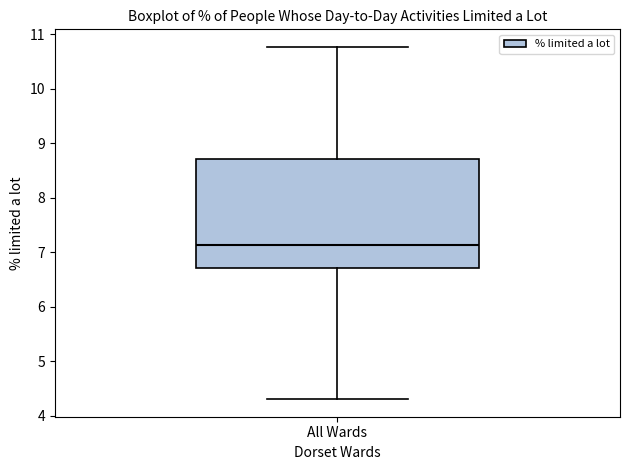

Where does the upper whisker of the box for All Wards end on the y-axis? The values are not printed on the chart, so give them approximately, as read against the axis.

10.8